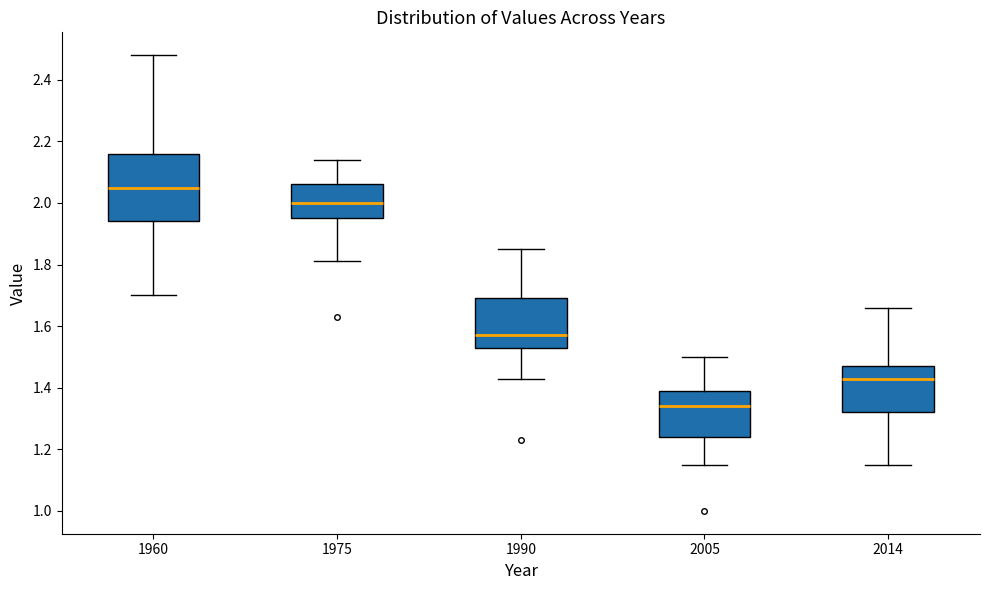

Reading left to right, transcribe this box plot: for each box, give where its median line is, the range the box spans, and where its two whiskers end, as read against the y-axis. The values are not printed on the chart, so give them approximately, as read against the axis.

1960: median 2.06, box 1.94 to 2.16, whiskers 1.70 to 2.48
1975: median 2.00, box 1.96 to 2.06, whiskers 1.82 to 2.14
1990: median 1.58, box 1.54 to 1.70, whiskers 1.44 to 1.86
2005: median 1.34, box 1.24 to 1.40, whiskers 1.16 to 1.50
2014: median 1.44, box 1.32 to 1.48, whiskers 1.16 to 1.66